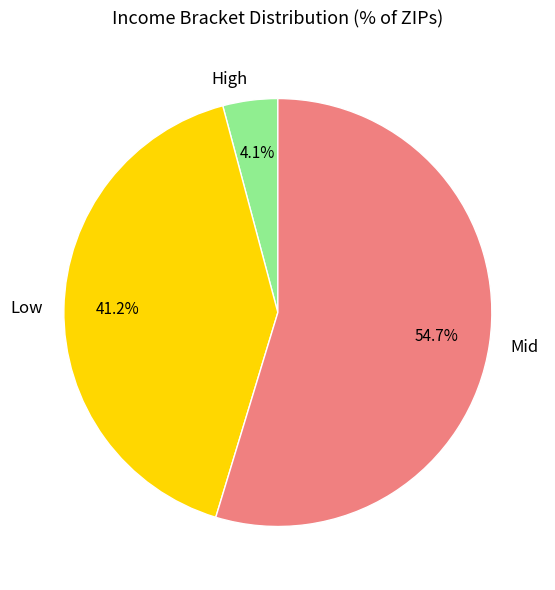

Which category has the biggest portion of the pie?

Mid